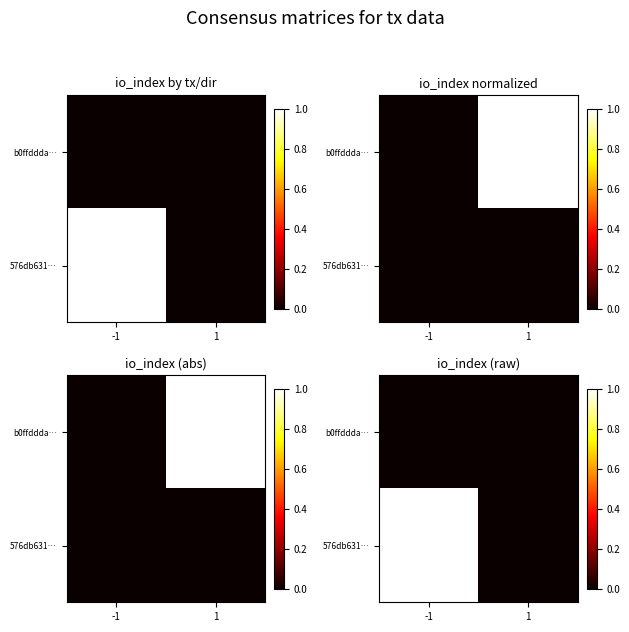

What is the maximum value shown in the chart?

1